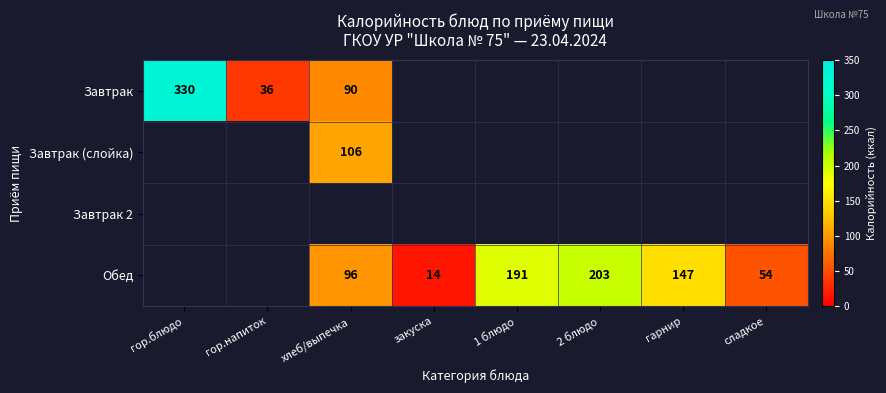

True or false: Обед has a value of 327 at 2 блюдо.

False